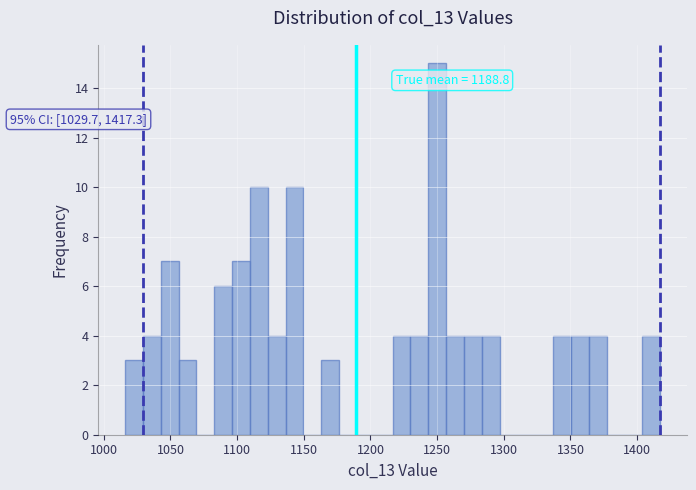

Read against the x-axis, roughly where is the centre of the tallest bar?

1250